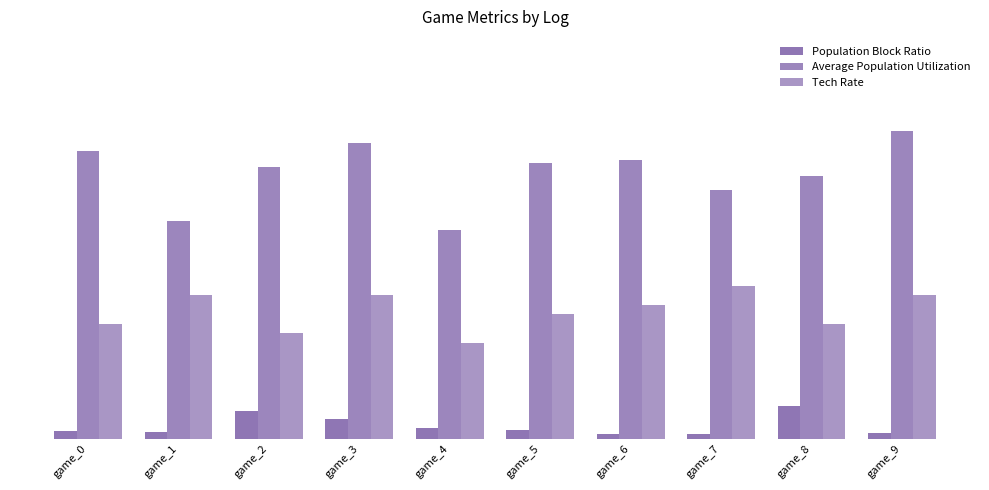

Are the bars horizontal?

No